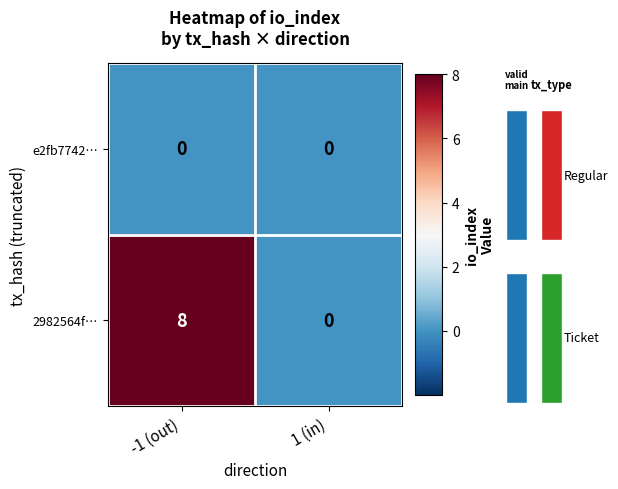

At which category is the sum across all series the highest?

-1 (out)